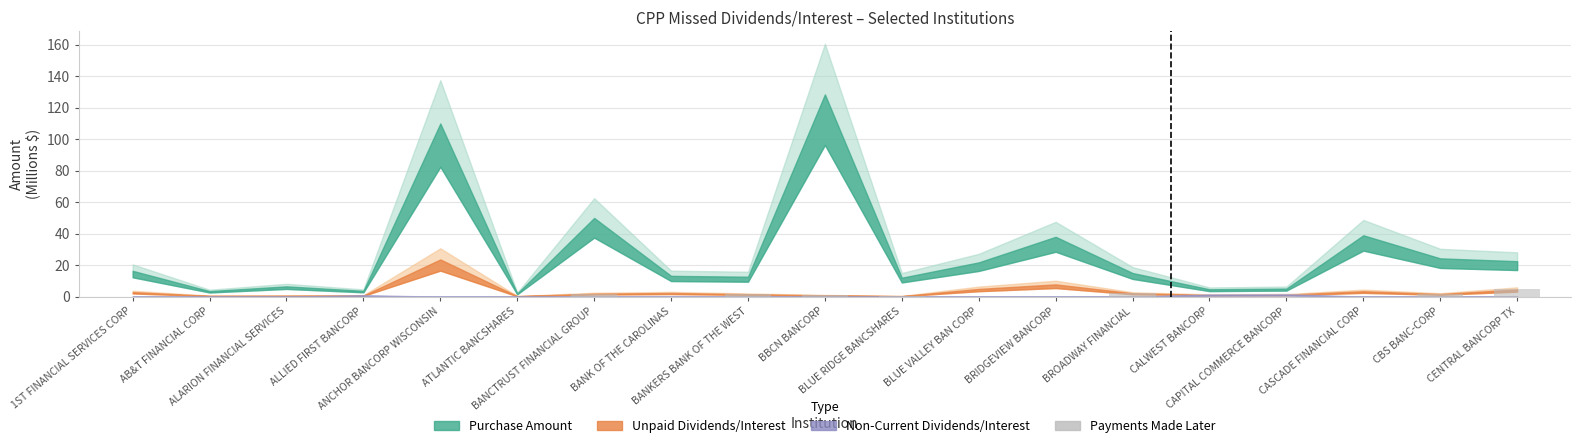

How many categories are shown in the chart?

19